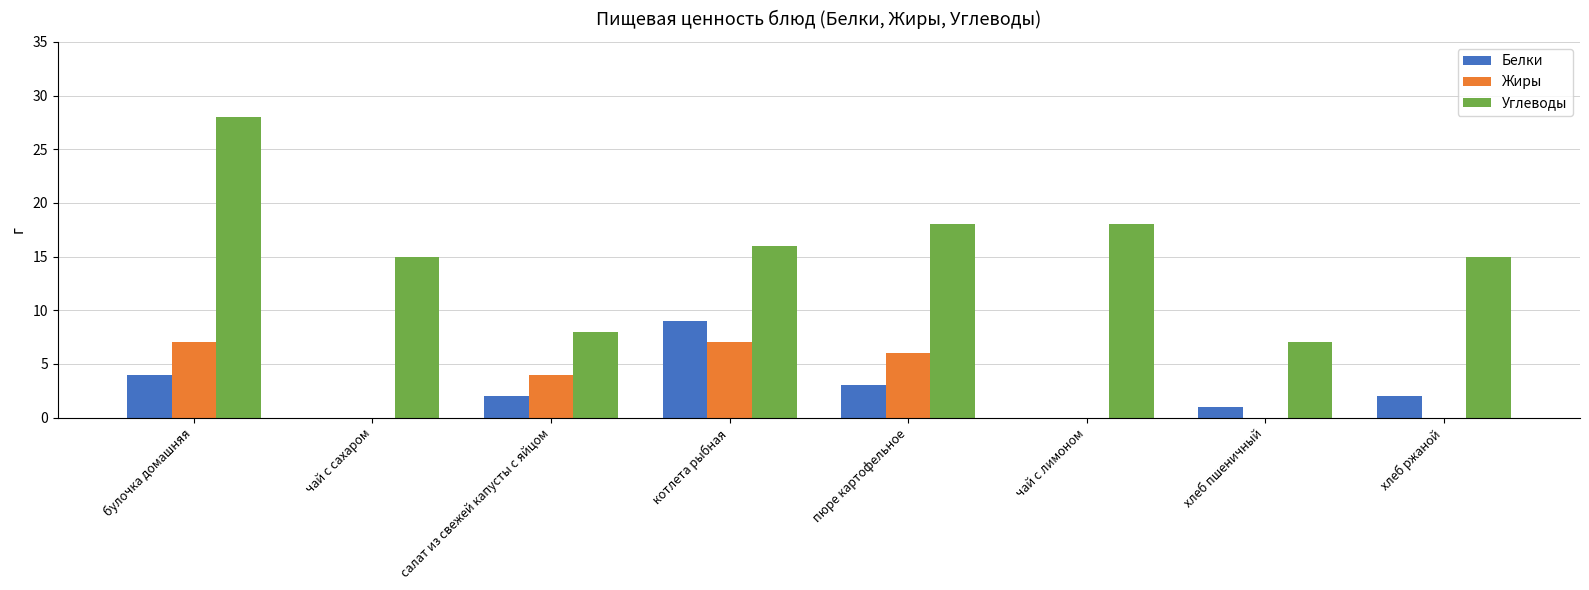

Which series changed the most between пюре картофельное and чай с лимоном?

Жиры